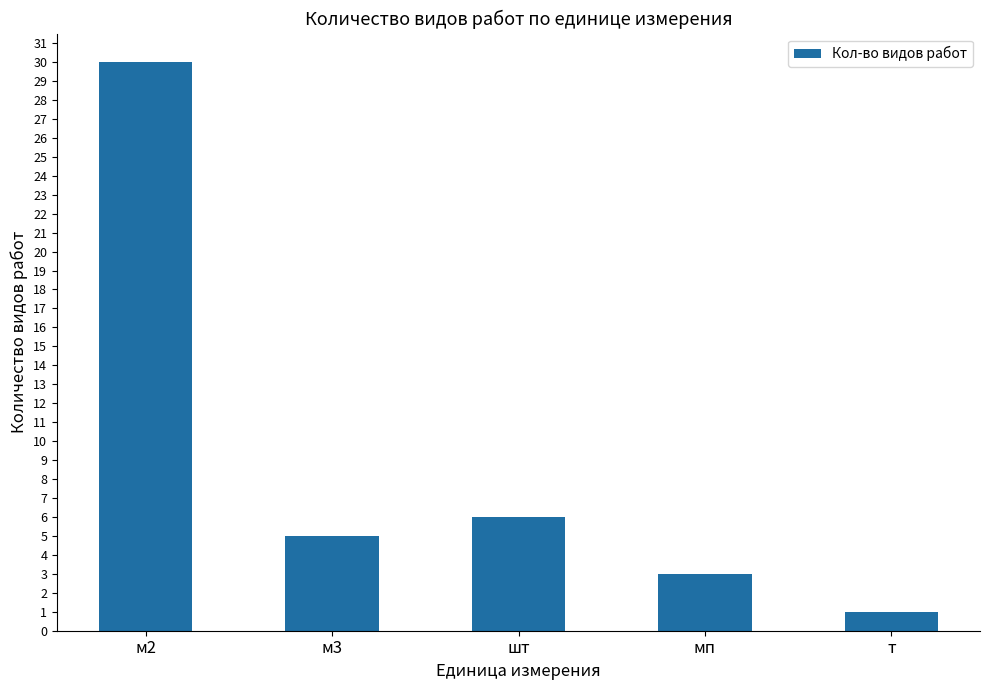

How many categories are shown in the chart?

5